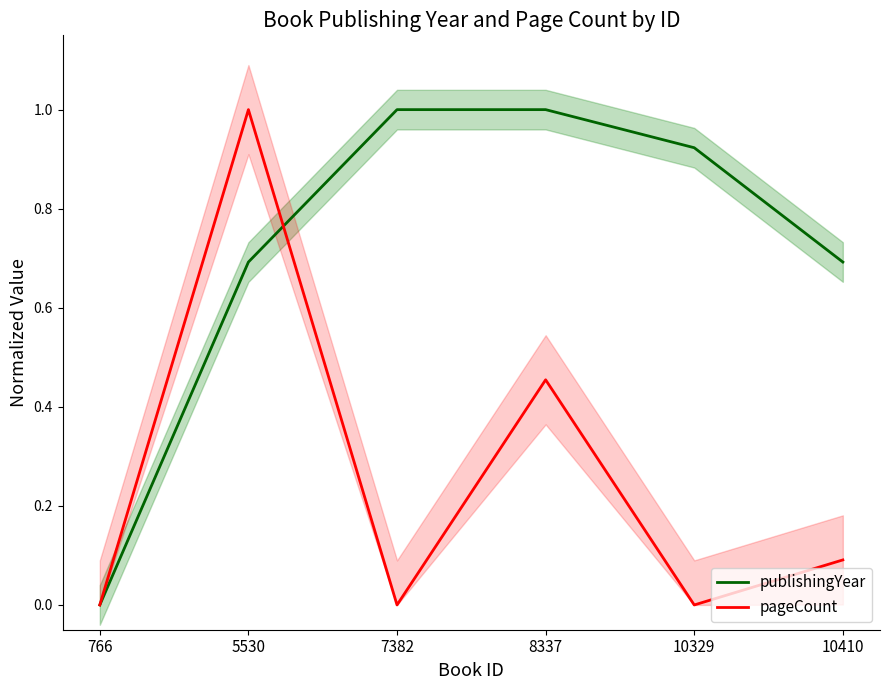

At 5530, list the series in order from smallest to largest.

publishingYear, pageCount